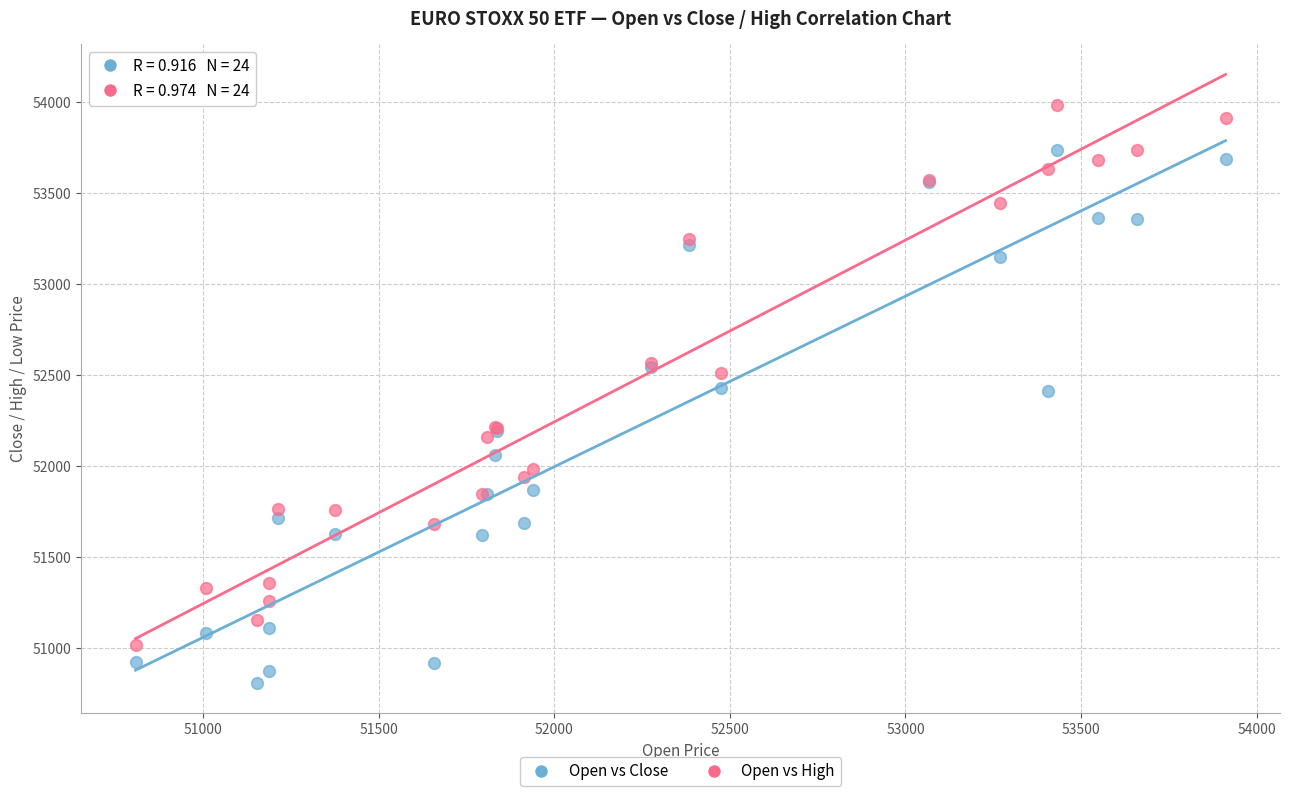

Which series contains the lowest Y value?

Open vs Close